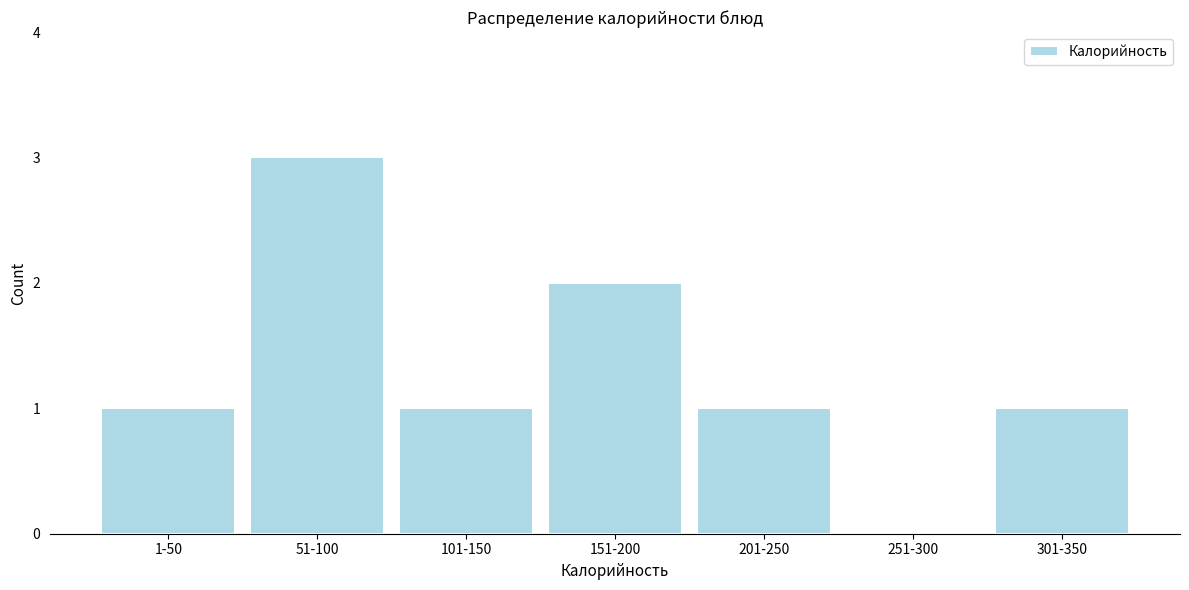

Reading left to right, what are all the values shown in this chart?

1-50=1	51-100=3	101-150=1	151-200=2	201-250=1	251-300=0	301-350=1